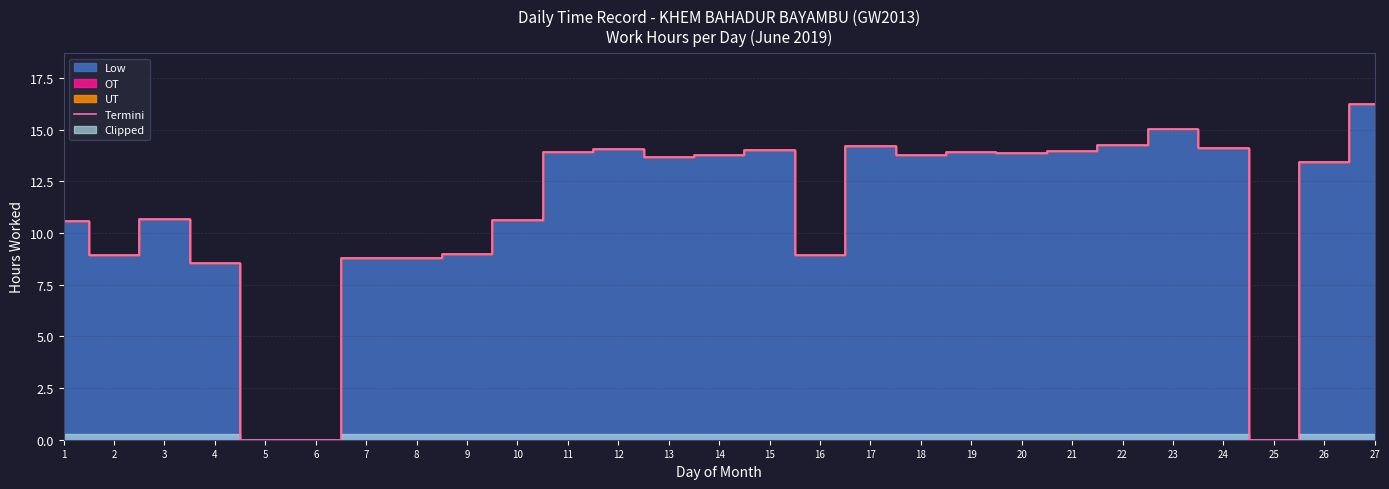

Rank the categories by value from highest to lowest.

27, 23, 22, 17, 24, 12, 15, 21, 11, 19, 20, 18, 14, 13, 26, 3, 10, 1, 9, 2, 16, 8, 7, 4, 5, 6, 25